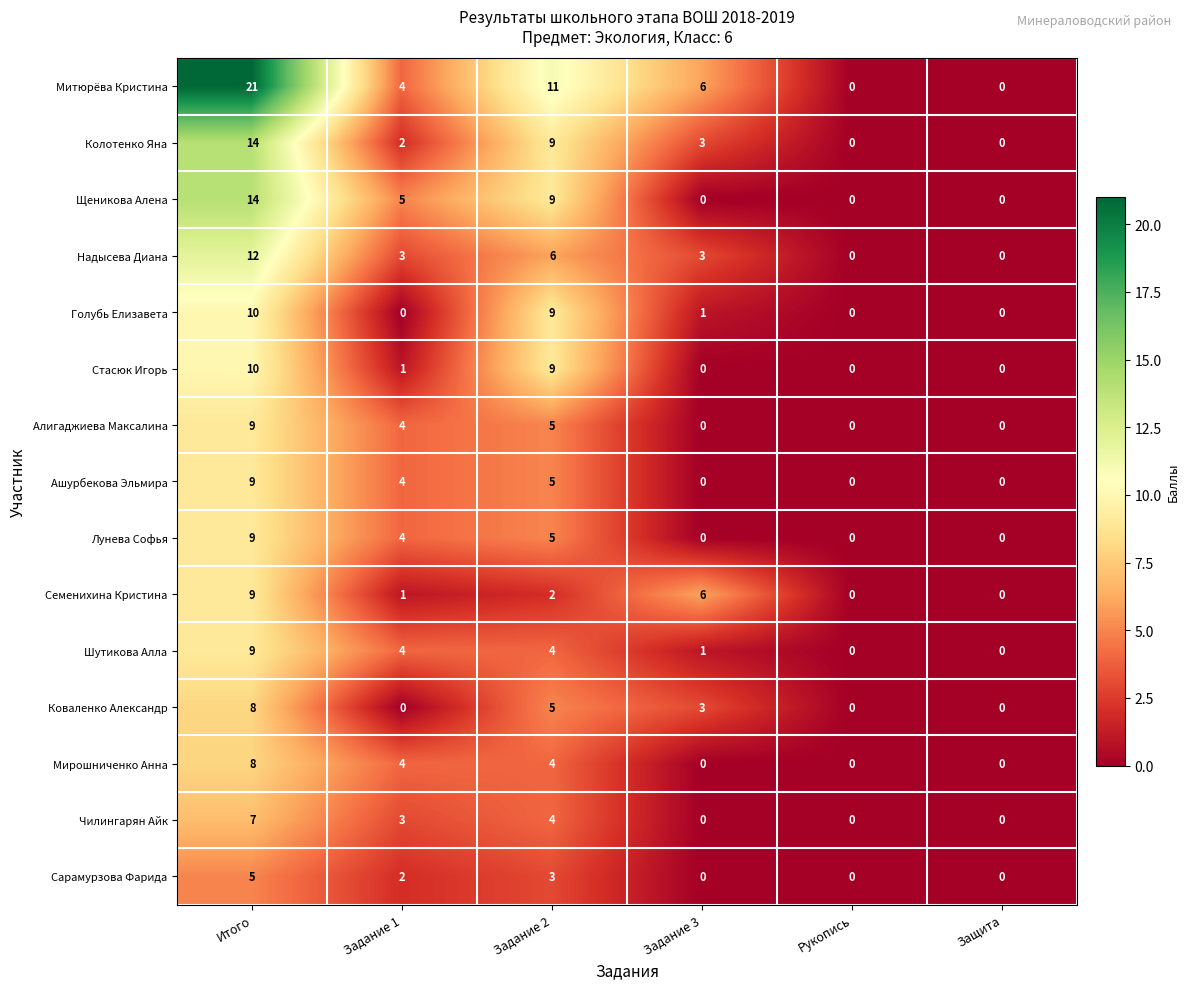

At which label does Сарамурзова Фарида first exceed 2?

Итого